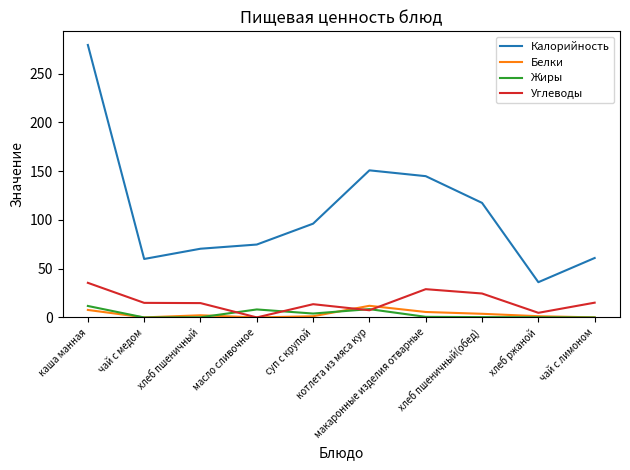

Which category has the lowest value in the Калорийность series?

хлеб ржаной